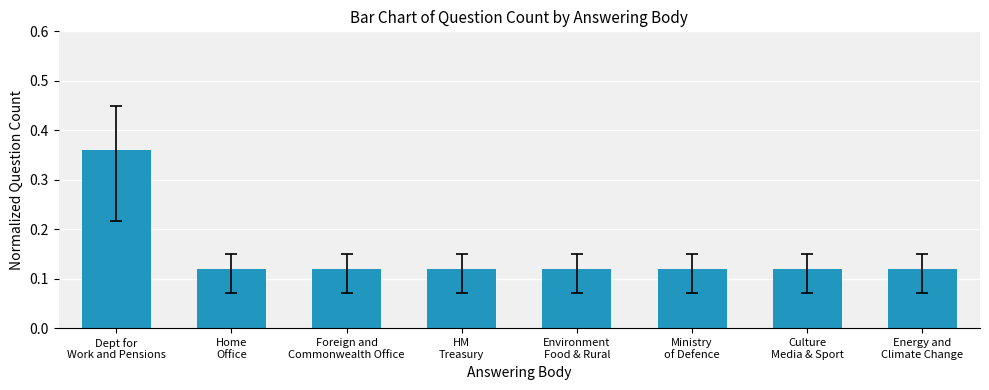

How many bars are there in total?

8